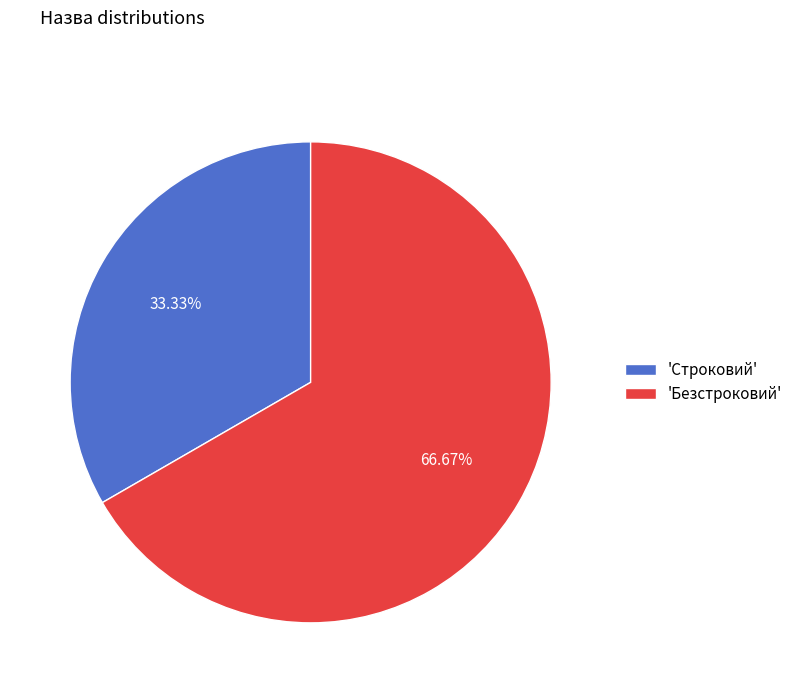

Rank the categories by value from highest to lowest.

'Безстроковий', 'Строковий'